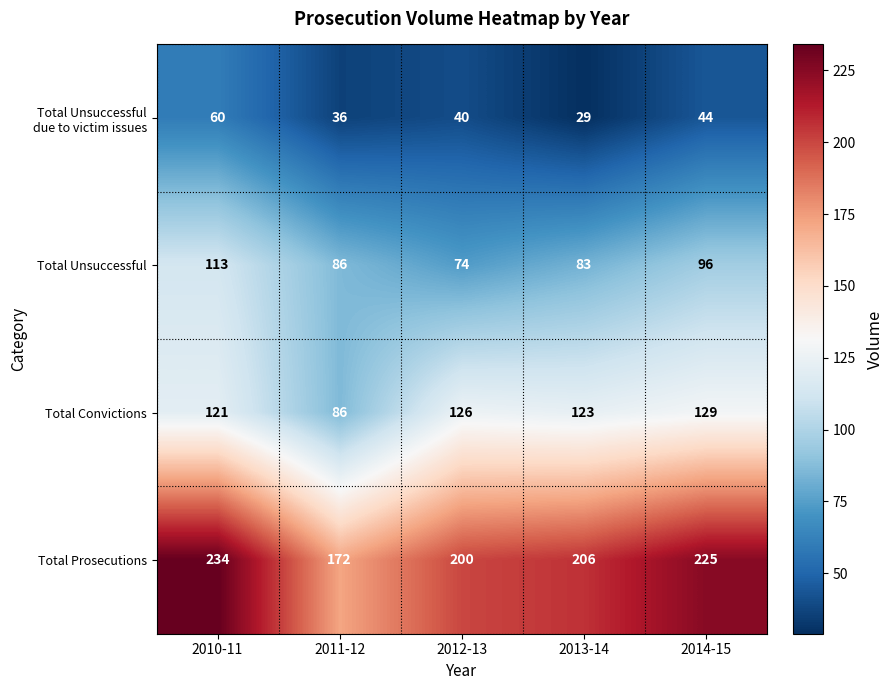

The Total Unsuccessful series shows 157 at 2014-15. True or false?

False